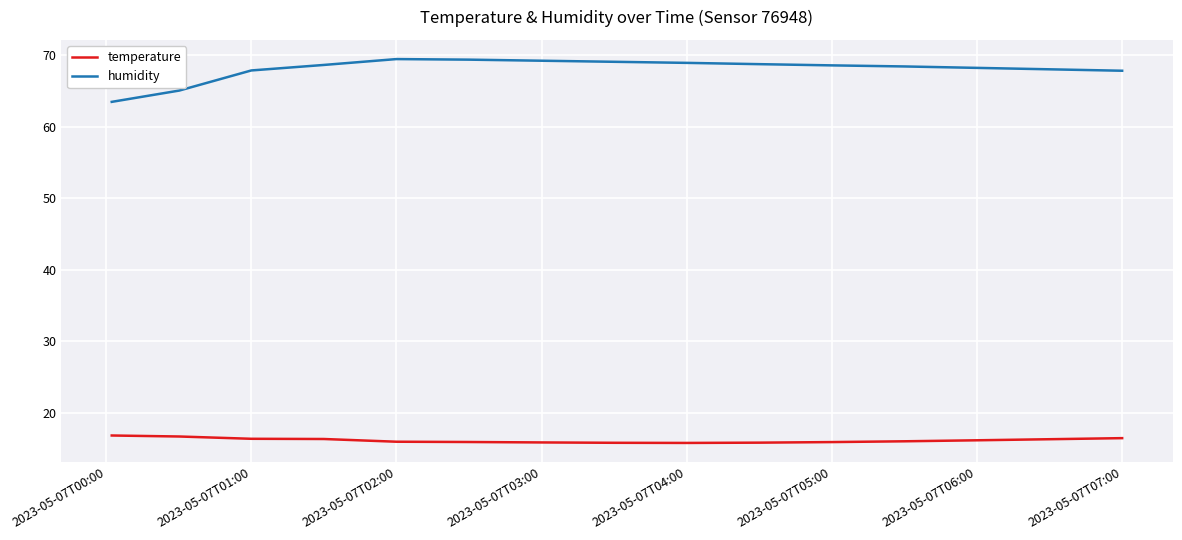

Rank the series by their maximum value, from lowest to highest.

temperature, humidity